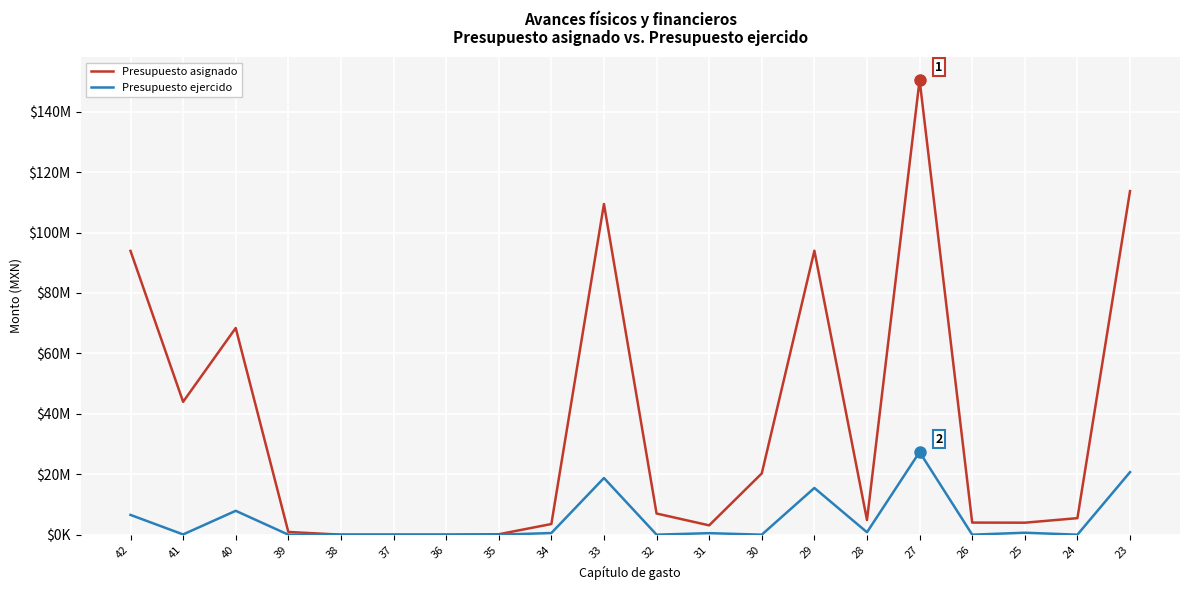

What are all the series names shown in the legend?

Presupuesto asignado, Presupuesto ejercido